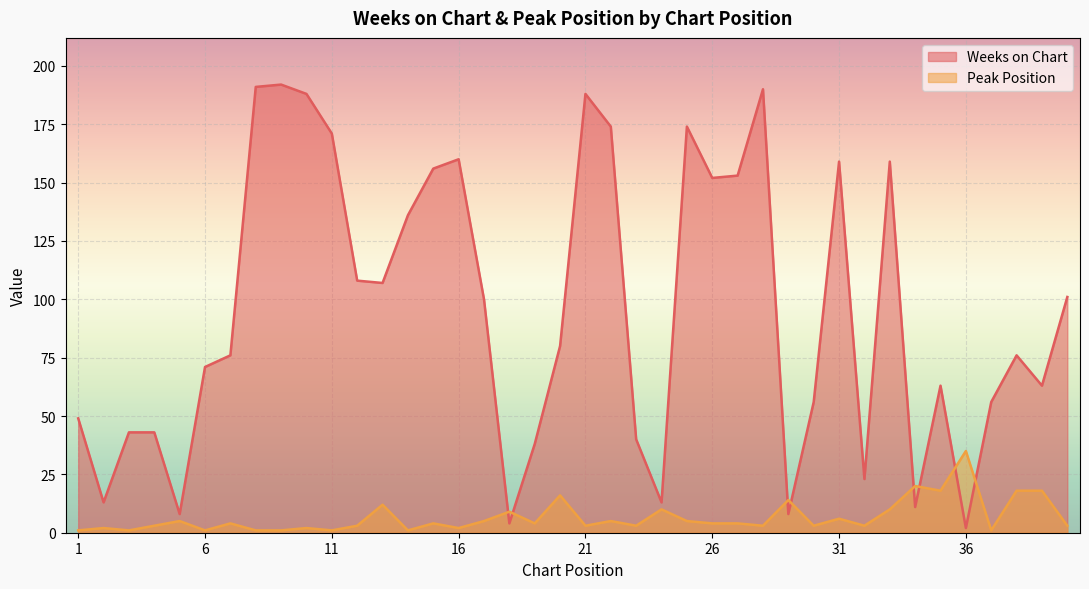

At which category does Peak Position reach its first local peak?

2